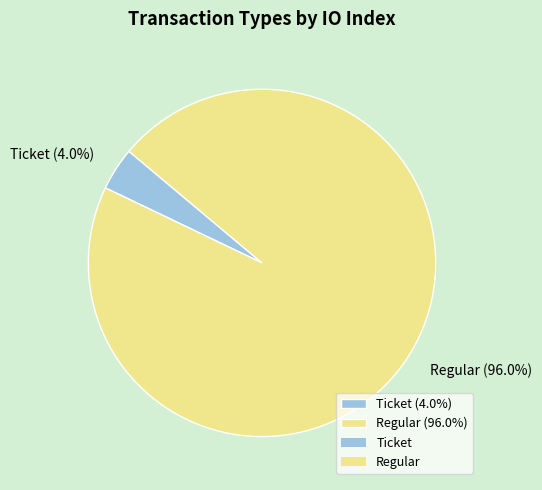

Which category has the biggest portion of the pie?

Regular (96.0%)